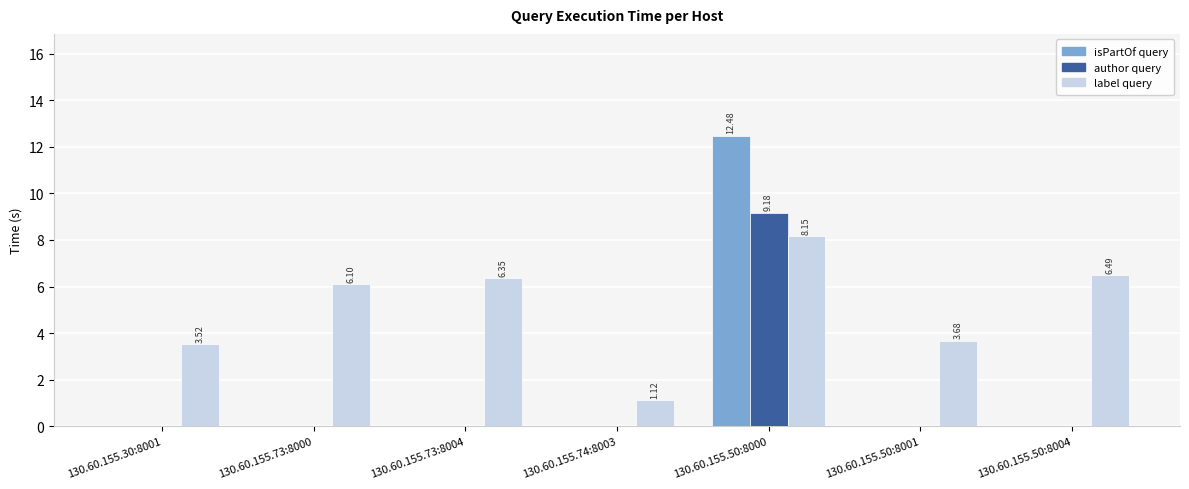

At which category is the sum across all series the highest?

130.60.155.50:8000